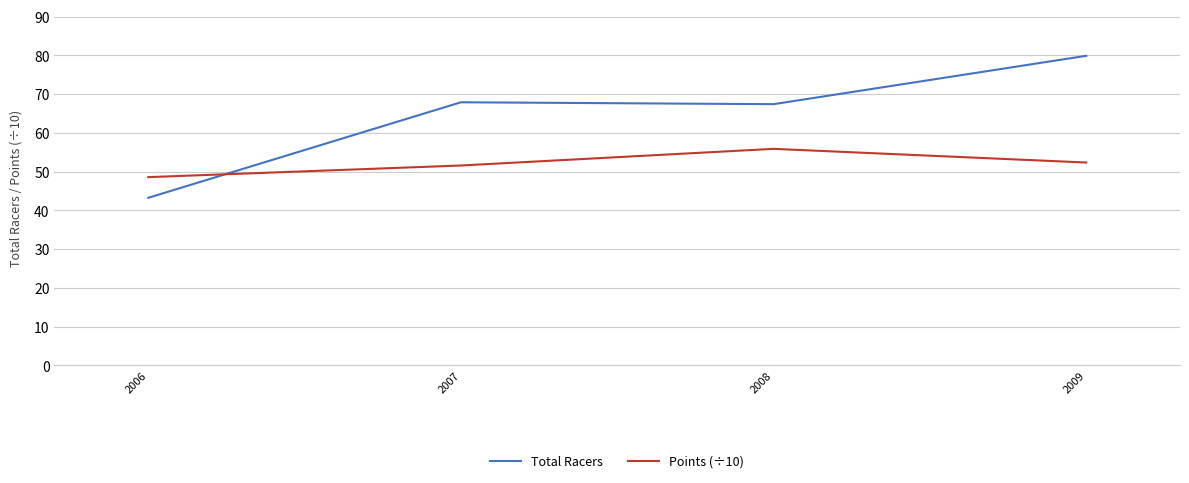

Where is the first local minimum for Total Racers?

2008